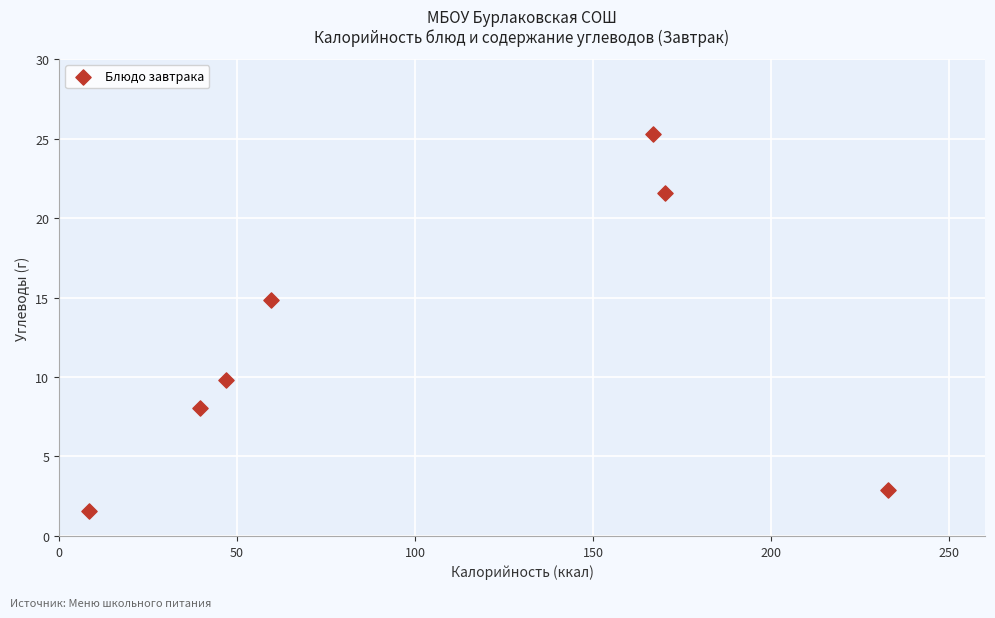

What is the average X value?

103.5